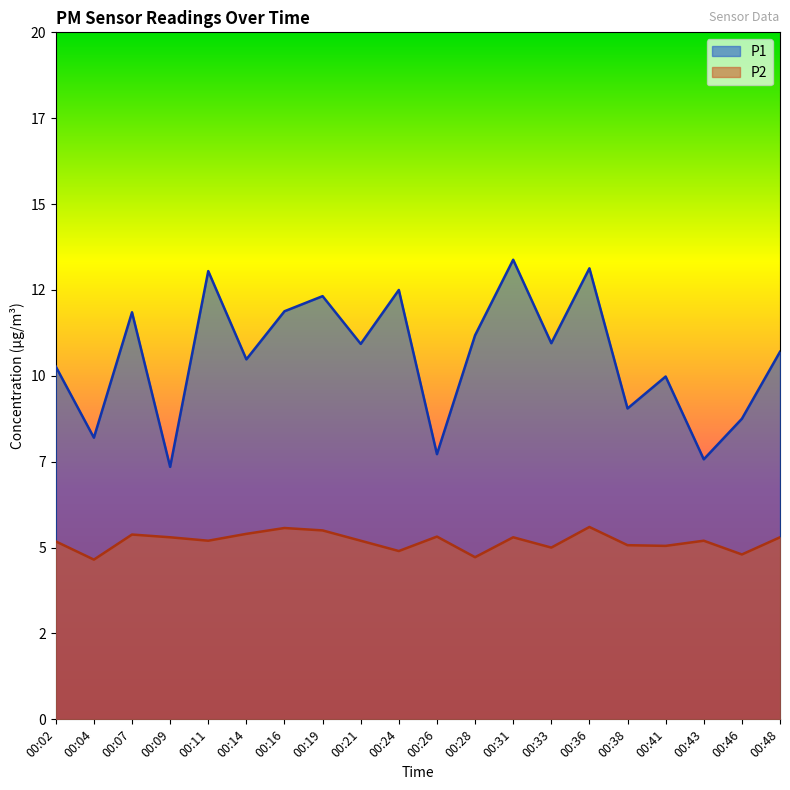

Read the P1 value at 00:21.

10.9